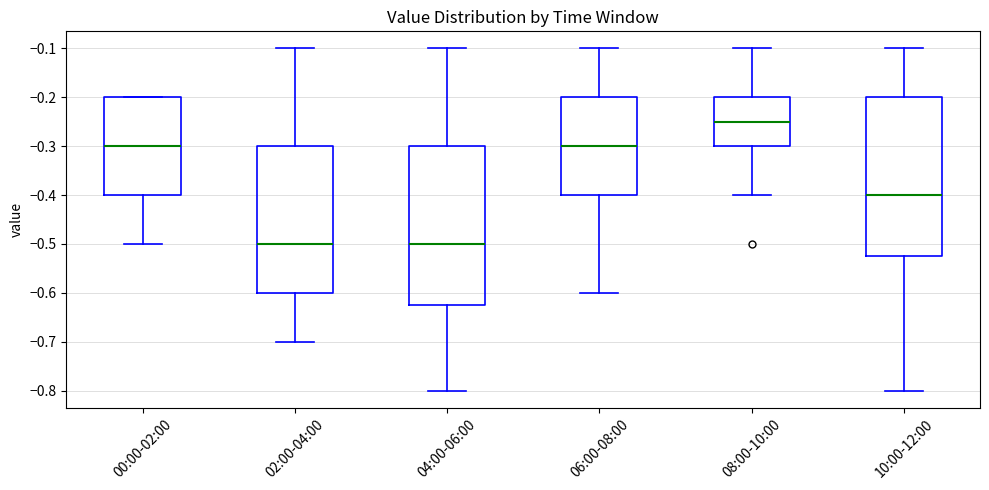

Which box has the highest median line?

08:00-10:00